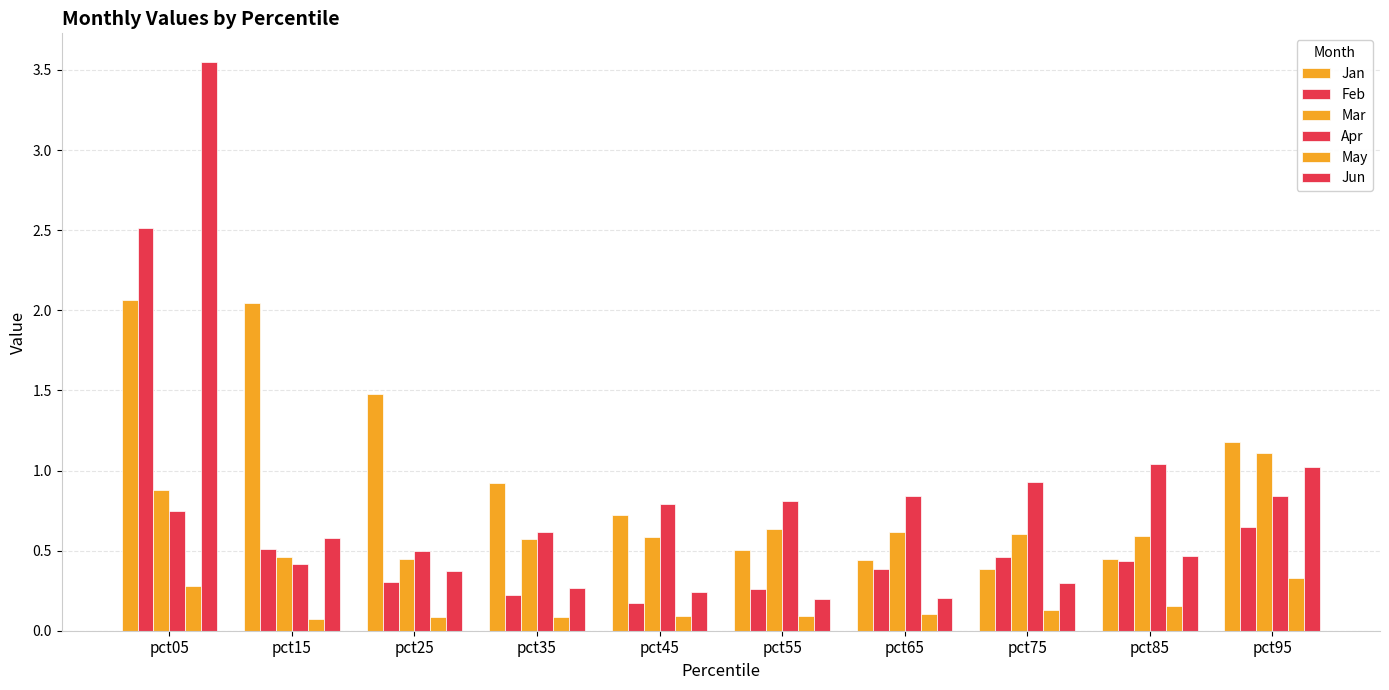

How many distinct data groups are displayed?

6